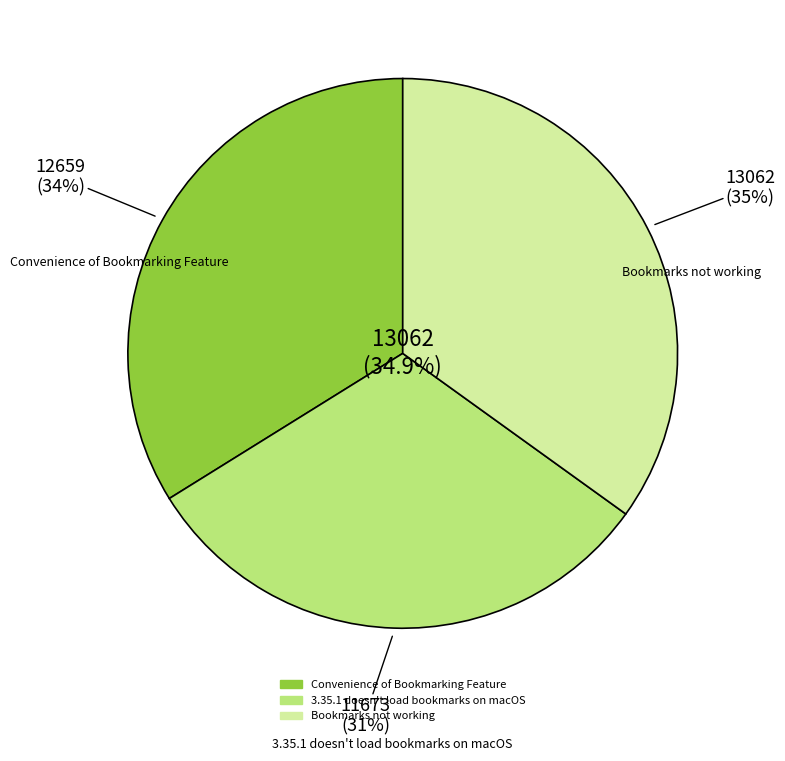

How many slices are in this pie chart?

3